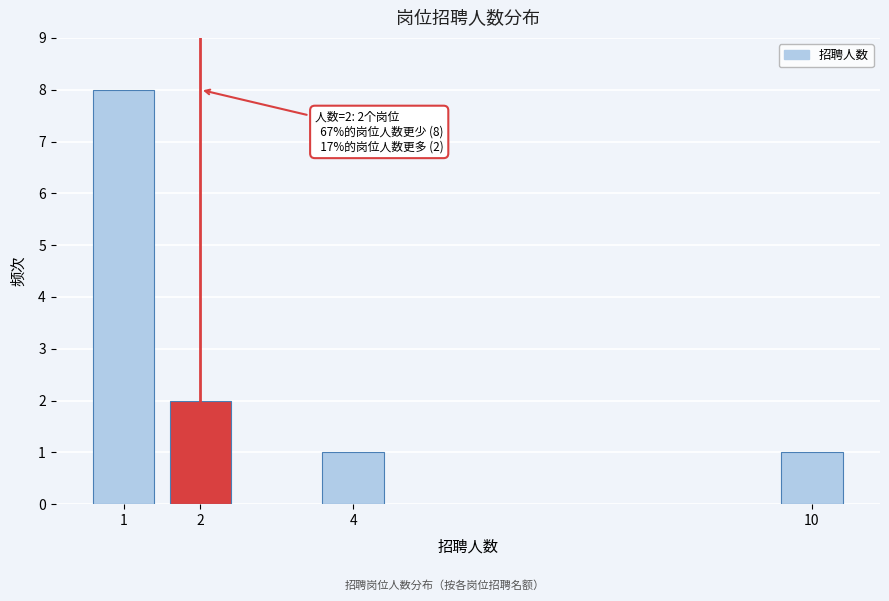

Reading left to right, list all the values displayed in this chart.

8	2	1	1